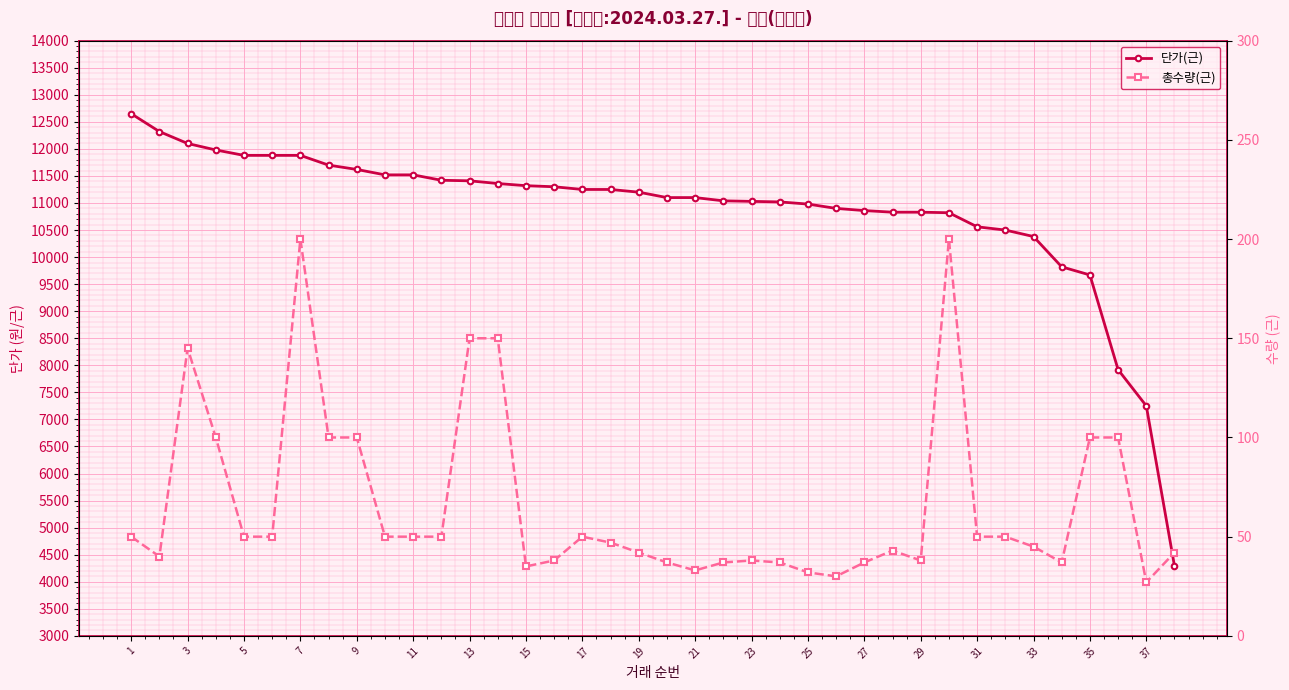

True or false: 총수량(근) and 단가(근) intersect in this chart.

False